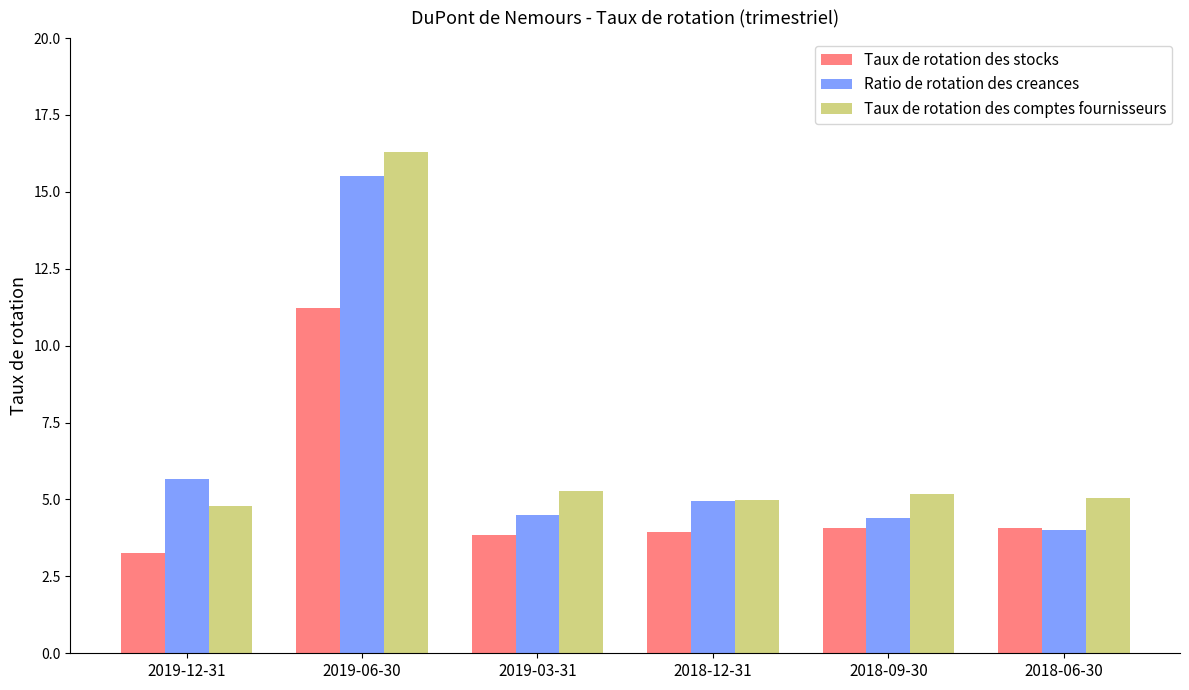

What is the sum of all Ratio de rotation des creances values?

39.0